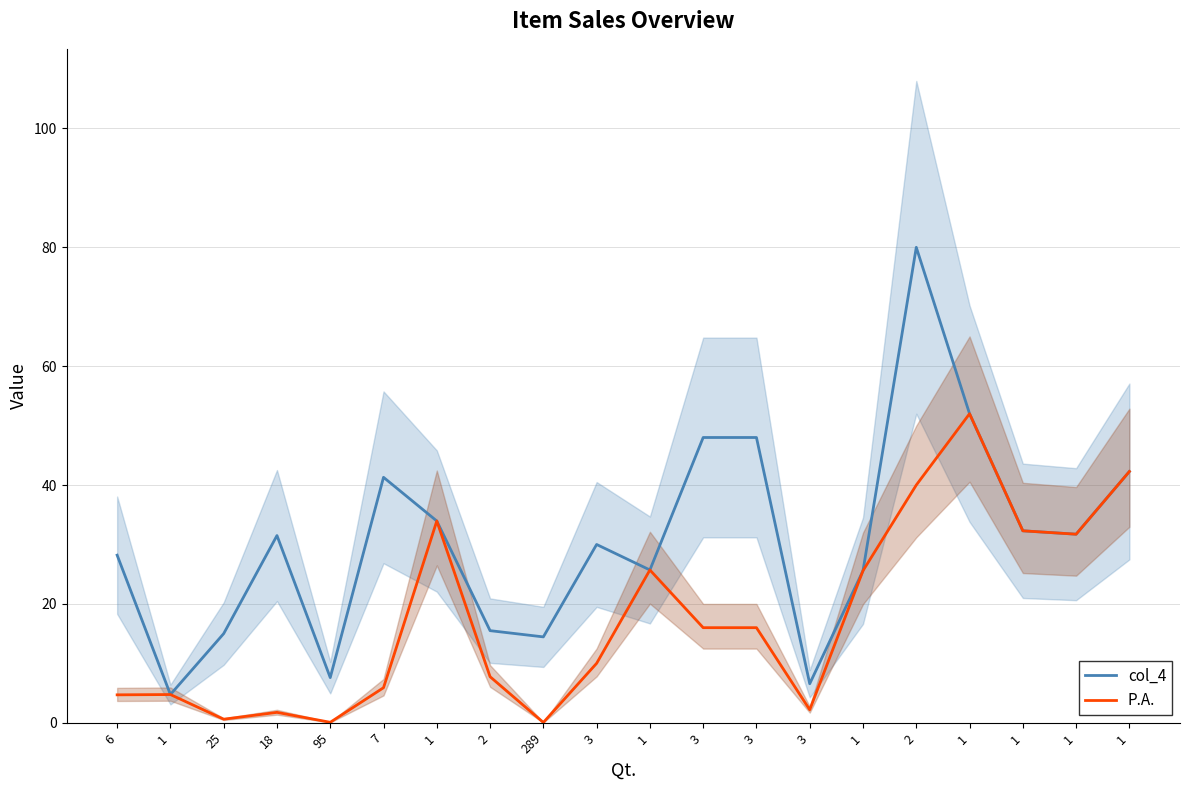

Which series has the largest range (max minus min)?

col_4